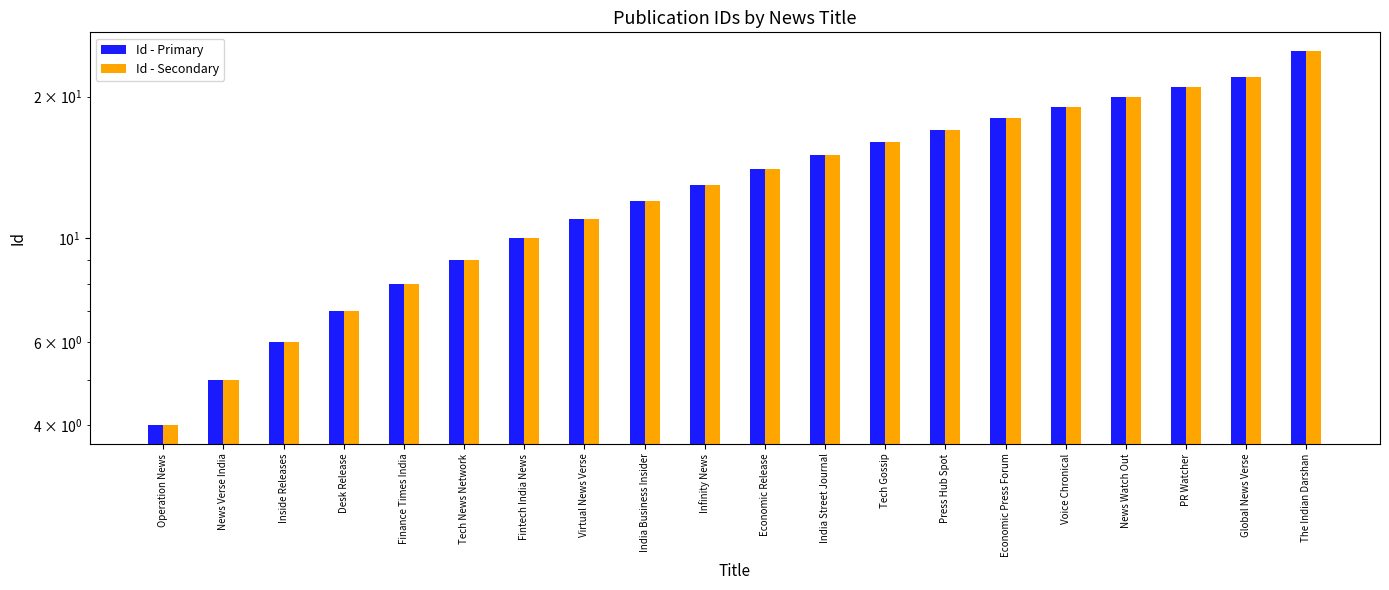

Which category has the highest value across all series?

The Indian Darshan